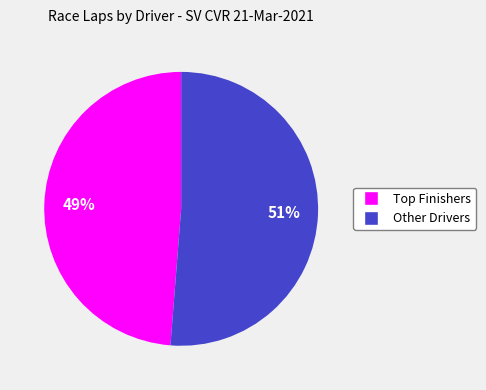

Which slice is the smallest?

Top Finishers